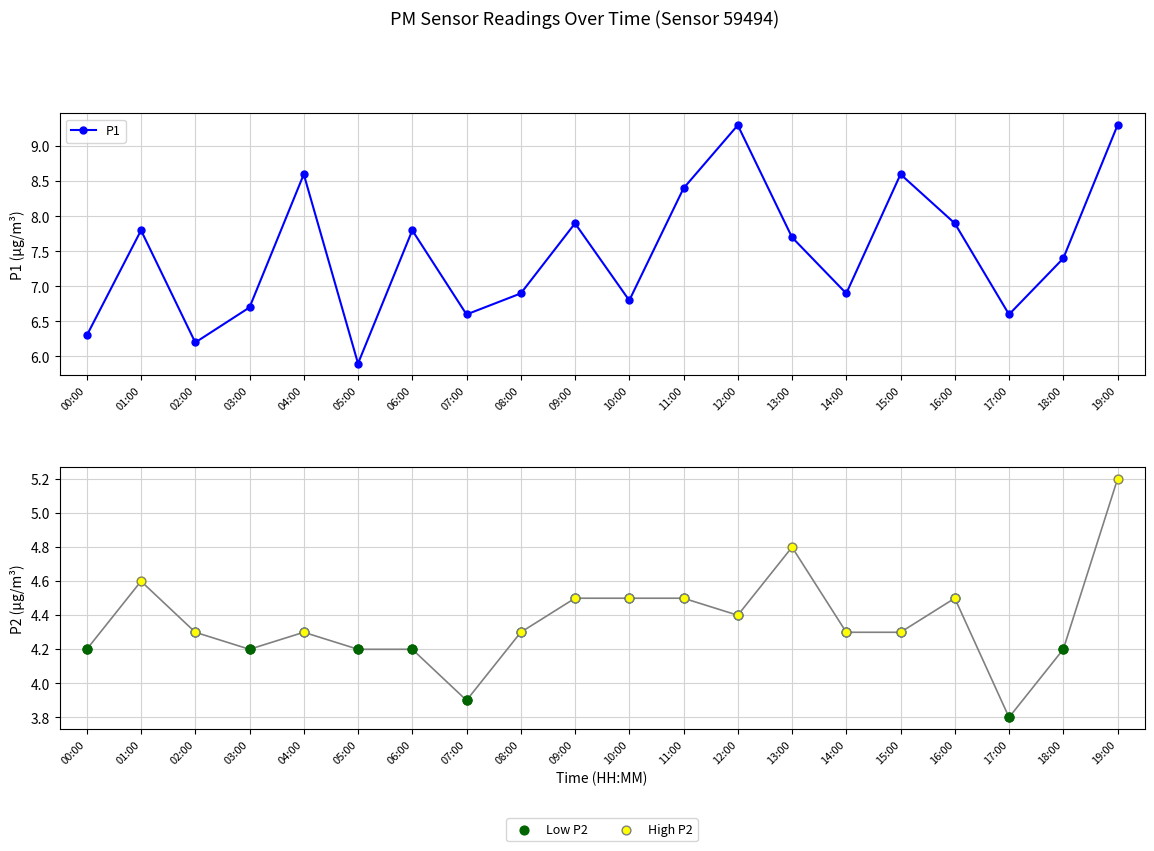

Which series contains the lowest Y value?

P2